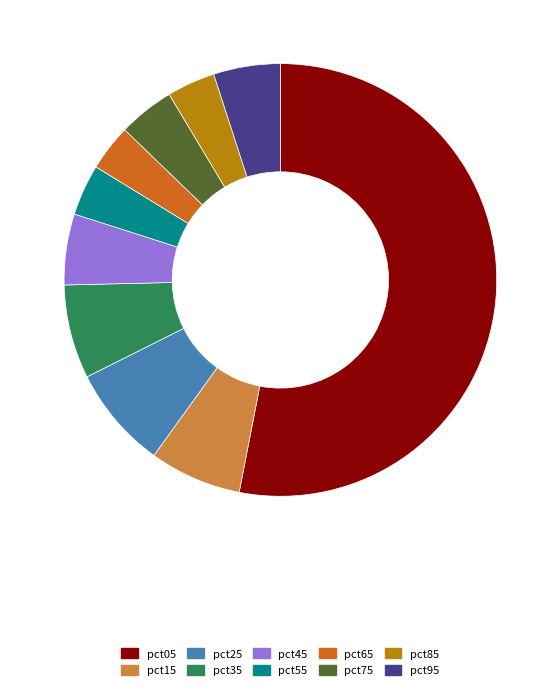

Which has a higher value, pct45 or pct35?

pct35